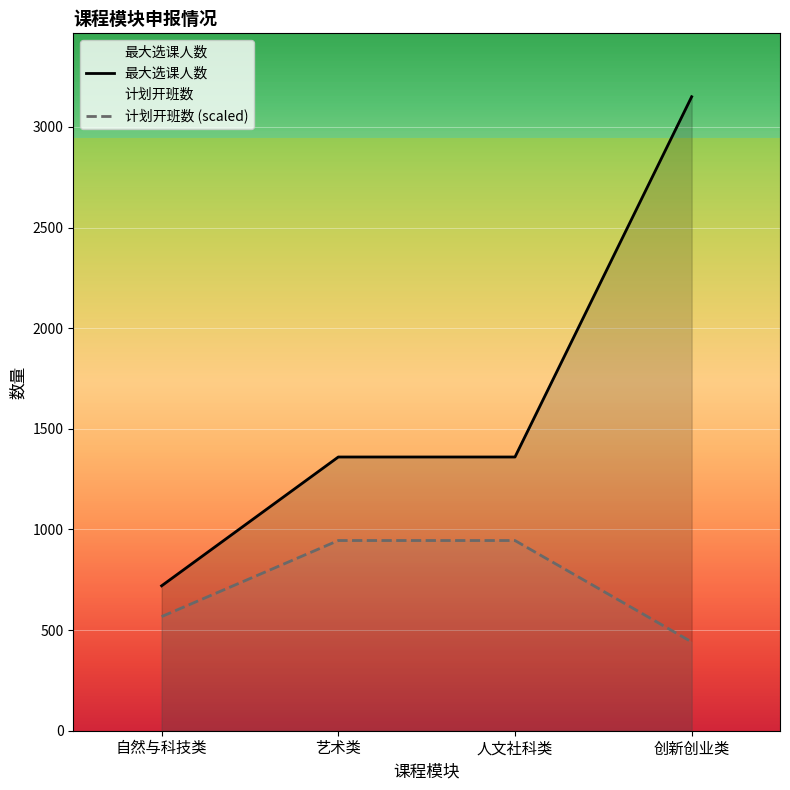

Reading left to right, what are all the values shown in this chart?

最大选课人数: 自然与科技类=720	艺术类=1360	人文社科类=1360	创新创业类=3150
计划开班数 (scaled): 自然与科技类=567	艺术类=945	人文社科类=945	创新创业类=441